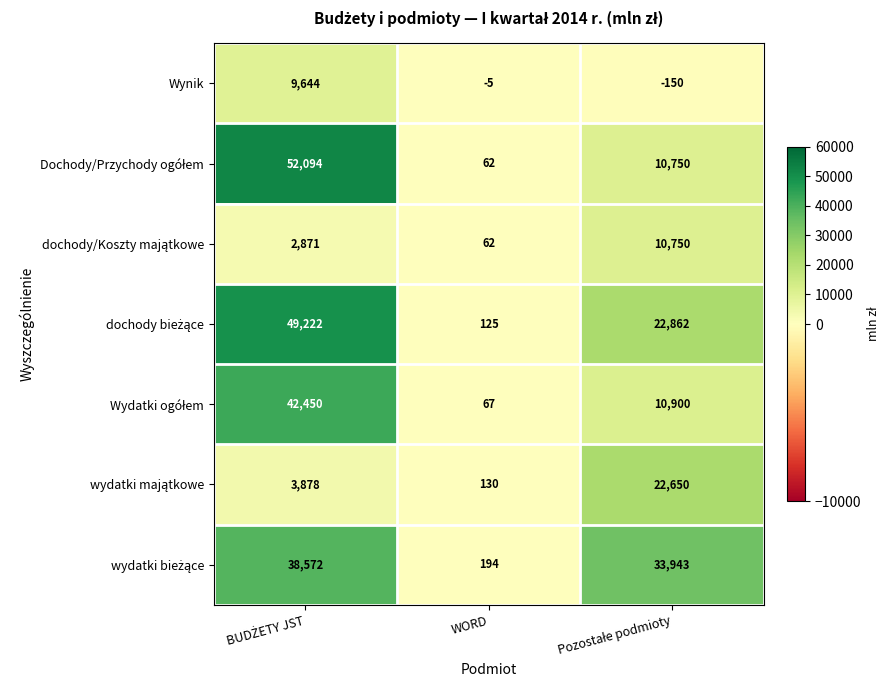

How many data points does each series have?

3